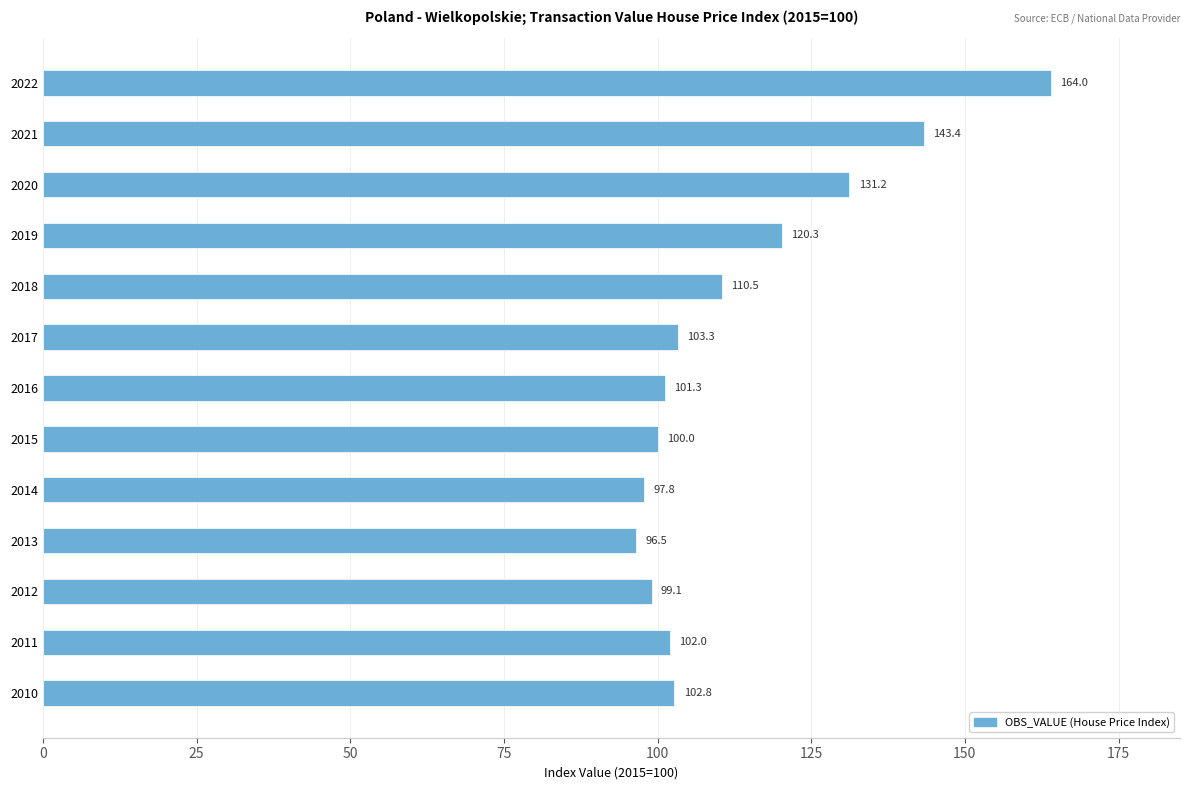

What is the smallest value displayed?

96.5